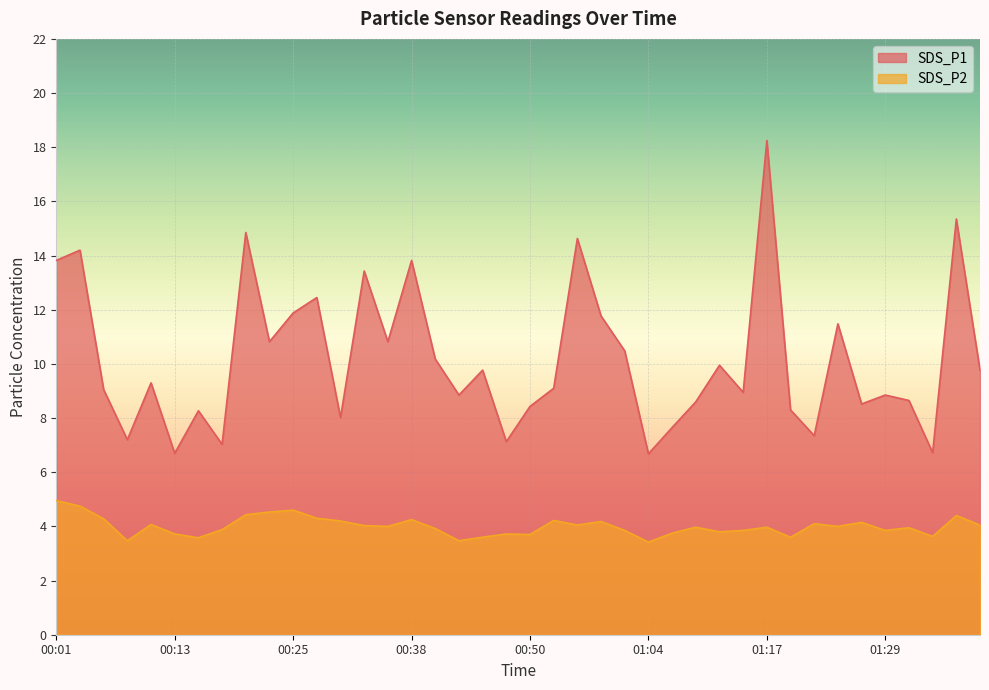

True or false: SDS_P1 and SDS_P2 intersect in this chart.

False